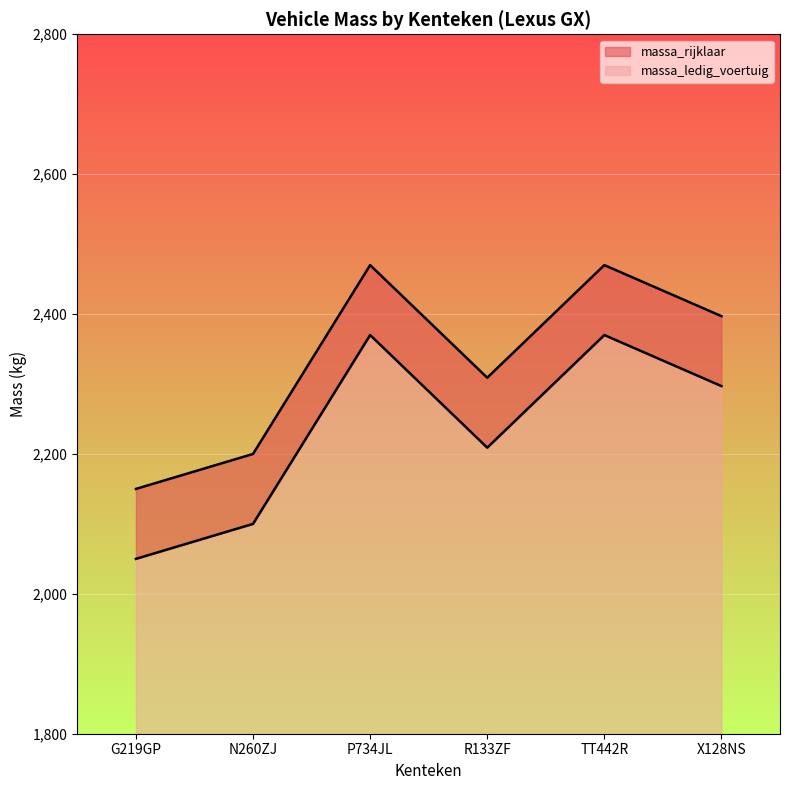

True or false: massa_ledig_voertuig and massa_rijklaar intersect in this chart.

False